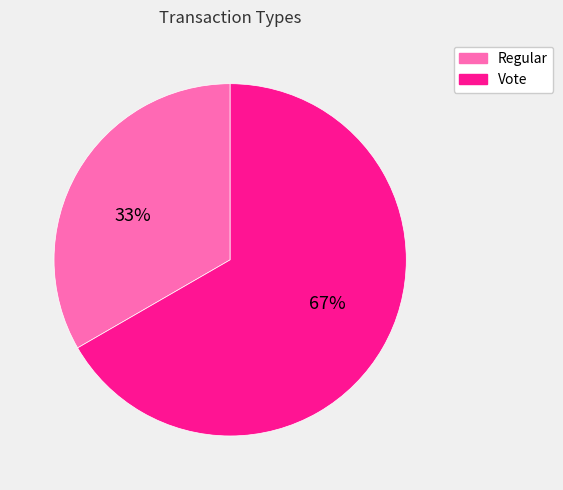

Which slice is the largest?

Vote